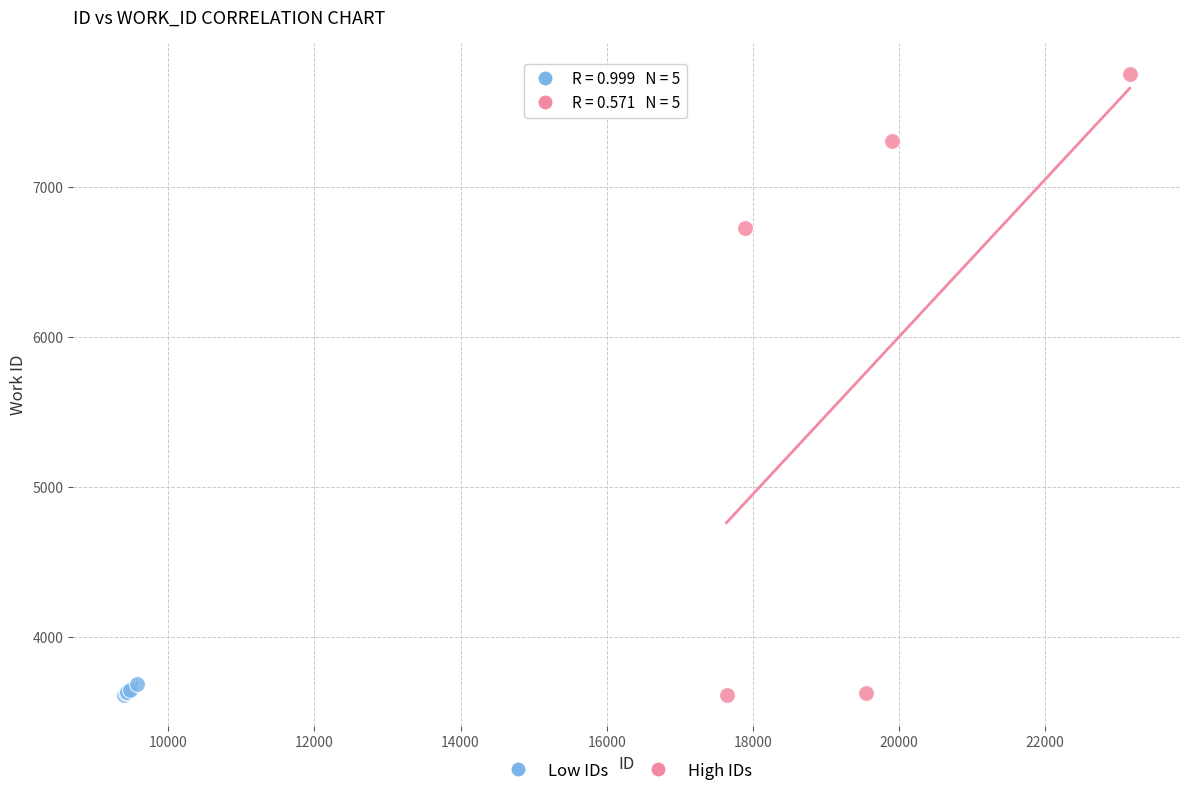

Which series has the largest Y range (max minus min)?

High IDs